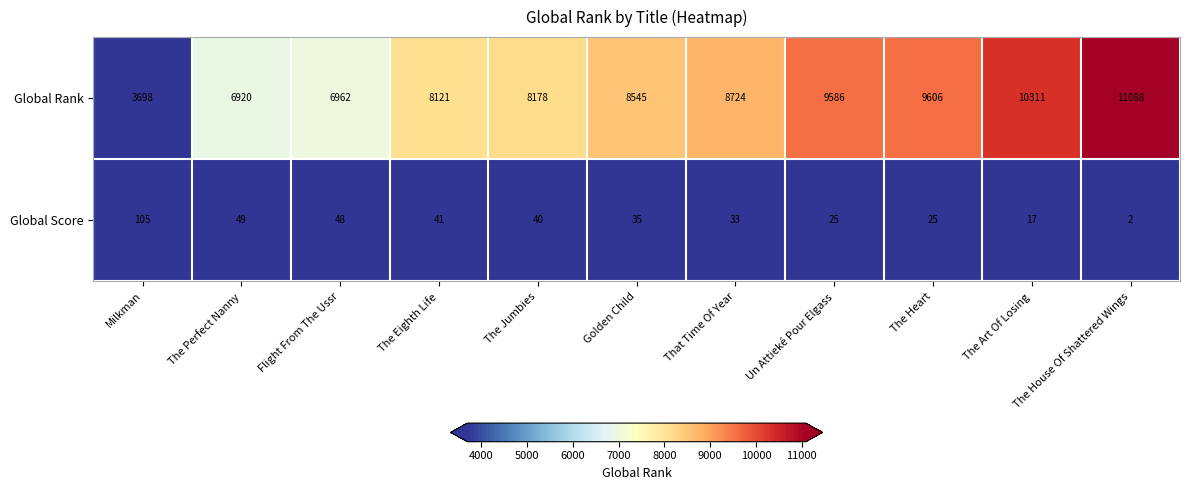

Which series changed the most between The Perfect Nanny and That Time Of Year?

Global Rank